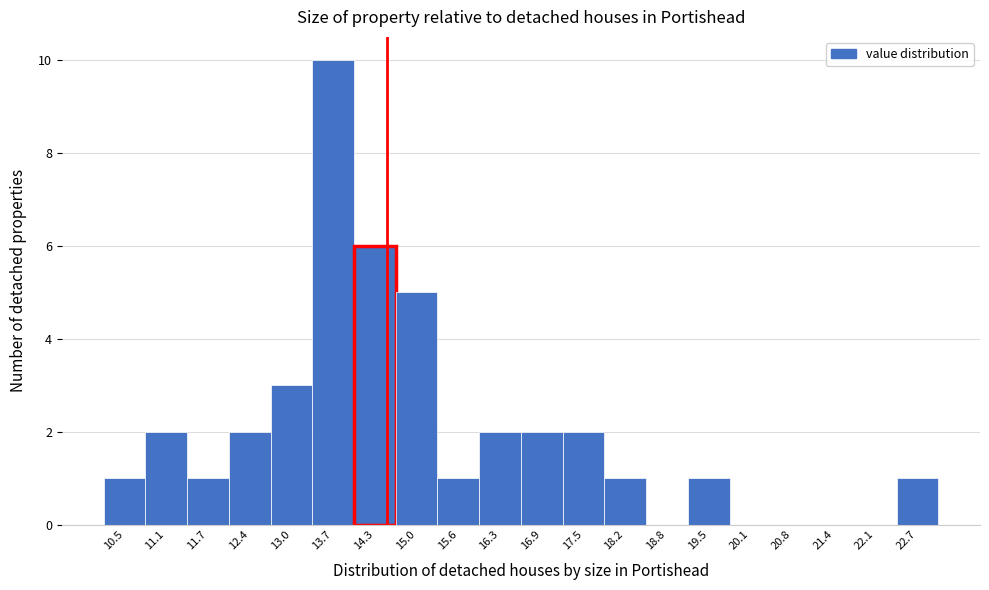

What is the height of the bar covering 14.0 to 14.6 on the x-axis? Neither the bar edges nor the heights are printed on the chart, so give them approximately, as read against the axes.

6